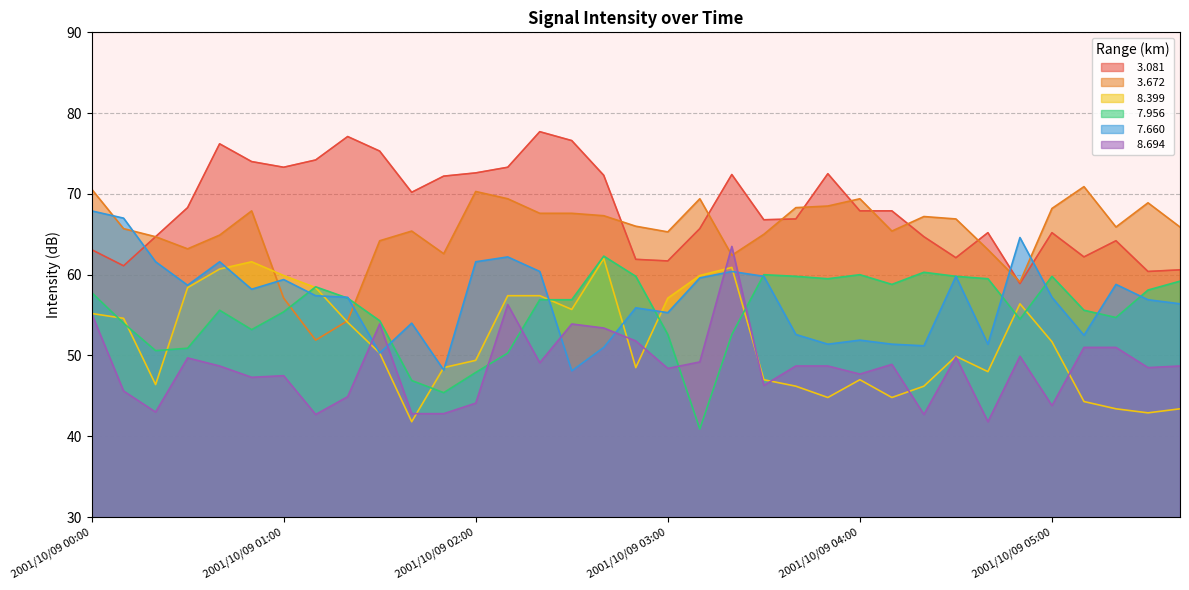

Reading left to right, list all the values displayed in this chart.

  3.081: 2001/10/09 00:00=63.1	2001/10/09 00:10=61.1	2001/10/09 00:20=64.7	2001/10/09 00:30=68.3	2001/10/09 00:40=76.2	2001/10/09 00:50=74.0	2001/10/09 01:00=73.3	2001/10/09 01:10=74.2	2001/10/09 01:20=77.1	2001/10/09 01:30=75.3	2001/10/09 01:40=70.2	2001/10/09 01:50=72.2	2001/10/09 02:00=72.6	2001/10/09 02:10=73.3	2001/10/09 02:20=77.7	2001/10/09 02:30=76.6	2001/10/09 02:40=72.3	2001/10/09 02:50=61.9	2001/10/09 03:00=61.7	2001/10/09 03:10=65.7	2001/10/09 03:20=72.4	2001/10/09 03:30=66.8	2001/10/09 03:40=66.9	2001/10/09 03:50=72.5	2001/10/09 04:00=67.9	2001/10/09 04:10=67.9	2001/10/09 04:20=64.7	2001/10/09 04:30=62.1	2001/10/09 04:40=65.2	2001/10/09 04:50=58.9	2001/10/09 05:00=65.2	2001/10/09 05:10=62.2	2001/10/09 05:20=64.2	2001/10/09 05:30=60.4	2001/10/09 05:40=60.6
  3.672: 2001/10/09 00:00=70.6	2001/10/09 00:10=65.7	2001/10/09 00:20=64.7	2001/10/09 00:30=63.2	2001/10/09 00:40=64.9	2001/10/09 00:50=67.9	2001/10/09 01:00=57.1	2001/10/09 01:10=51.9	2001/10/09 01:20=54.3	2001/10/09 01:30=64.2	2001/10/09 01:40=65.4	2001/10/09 01:50=62.6	2001/10/09 02:00=70.3	2001/10/09 02:10=69.4	2001/10/09 02:20=67.6	2001/10/09 02:30=67.6	2001/10/09 02:40=67.3	2001/10/09 02:50=66.0	2001/10/09 03:00=65.3	2001/10/09 03:10=69.4	2001/10/09 03:20=62.4	2001/10/09 03:30=65.0	2001/10/09 03:40=68.3	2001/10/09 03:50=68.5	2001/10/09 04:00=69.4	2001/10/09 04:10=65.4	2001/10/09 04:20=67.2	2001/10/09 04:30=66.9	2001/10/09 04:40=63.1	2001/10/09 04:50=59.1	2001/10/09 05:00=68.2	2001/10/09 05:10=70.9	2001/10/09 05:20=65.9	2001/10/09 05:30=68.9	2001/10/09 05:40=65.9
  8.399: 2001/10/09 00:00=55.2	2001/10/09 00:10=54.6	2001/10/09 00:20=46.4	2001/10/09 00:30=58.4	2001/10/09 00:40=60.7	2001/10/09 00:50=61.6	2001/10/09 01:00=59.9	2001/10/09 01:10=58.4	2001/10/09 01:20=54.1	2001/10/09 01:30=50.3	2001/10/09 01:40=41.8	2001/10/09 01:50=48.5	2001/10/09 02:00=49.4	2001/10/09 02:10=57.4	2001/10/09 02:20=57.4	2001/10/09 02:30=55.7	2001/10/09 02:40=62.0	2001/10/09 02:50=48.5	2001/10/09 03:00=57.1	2001/10/09 03:10=59.9	2001/10/09 03:20=60.9	2001/10/09 03:30=47.0	2001/10/09 03:40=46.2	2001/10/09 03:50=44.8	2001/10/09 04:00=47.0	2001/10/09 04:10=44.8	2001/10/09 04:20=46.2	2001/10/09 04:30=49.9	2001/10/09 04:40=48.0	2001/10/09 04:50=56.4	2001/10/09 05:00=51.7	2001/10/09 05:10=44.3	2001/10/09 05:20=43.4	2001/10/09 05:30=42.9	2001/10/09 05:40=43.4
  7.956: 2001/10/09 00:00=57.8	2001/10/09 00:10=54.0	2001/10/09 00:20=50.6	2001/10/09 00:30=50.9	2001/10/09 00:40=55.6	2001/10/09 00:50=53.2	2001/10/09 01:00=55.4	2001/10/09 01:10=58.5	2001/10/09 01:20=57.1	2001/10/09 01:30=54.3	2001/10/09 01:40=46.9	2001/10/09 01:50=45.4	2001/10/09 02:00=47.9	2001/10/09 02:10=50.3	2001/10/09 02:20=56.9	2001/10/09 02:30=56.9	2001/10/09 02:40=62.3	2001/10/09 02:50=59.8	2001/10/09 03:00=52.6	2001/10/09 03:10=40.9	2001/10/09 03:20=52.6	2001/10/09 03:30=60.0	2001/10/09 03:40=59.8	2001/10/09 03:50=59.5	2001/10/09 04:00=60.0	2001/10/09 04:10=58.8	2001/10/09 04:20=60.3	2001/10/09 04:30=59.8	2001/10/09 04:40=59.5	2001/10/09 04:50=54.5	2001/10/09 05:00=59.8	2001/10/09 05:10=55.6	2001/10/09 05:20=54.7	2001/10/09 05:30=58.1	2001/10/09 05:40=59.2
  7.660: 2001/10/09 00:00=67.9	2001/10/09 00:10=67.0	2001/10/09 00:20=61.6	2001/10/09 00:30=58.7	2001/10/09 00:40=61.6	2001/10/09 00:50=58.2	2001/10/09 01:00=59.4	2001/10/09 01:10=57.4	2001/10/09 01:20=57.2	2001/10/09 01:30=50.3	2001/10/09 01:40=54.0	2001/10/09 01:50=48.2	2001/10/09 02:00=61.6	2001/10/09 02:10=62.2	2001/10/09 02:20=60.4	2001/10/09 02:30=48.1	2001/10/09 02:40=51.0	2001/10/09 02:50=55.9	2001/10/09 03:00=55.3	2001/10/09 03:10=59.6	2001/10/09 03:20=60.4	2001/10/09 03:30=59.8	2001/10/09 03:40=52.6	2001/10/09 03:50=51.4	2001/10/09 04:00=51.9	2001/10/09 04:10=51.4	2001/10/09 04:20=51.2	2001/10/09 04:30=59.8	2001/10/09 04:40=51.4	2001/10/09 04:50=64.6	2001/10/09 05:00=57.2	2001/10/09 05:10=52.5	2001/10/09 05:20=58.8	2001/10/09 05:30=56.9	2001/10/09 05:40=56.4
  8.694: 2001/10/09 00:00=55.2	2001/10/09 00:10=45.6	2001/10/09 00:20=43.0	2001/10/09 00:30=49.7	2001/10/09 00:40=48.7	2001/10/09 00:50=47.3	2001/10/09 01:00=47.5	2001/10/09 01:10=42.7	2001/10/09 01:20=44.9	2001/10/09 01:30=53.9	2001/10/09 01:40=42.8	2001/10/09 01:50=42.8	2001/10/09 02:00=44.1	2001/10/09 02:10=56.3	2001/10/09 02:20=49.1	2001/10/09 02:30=53.9	2001/10/09 02:40=53.4	2001/10/09 02:50=51.8	2001/10/09 03:00=48.4	2001/10/09 03:10=49.2	2001/10/09 03:20=63.5	2001/10/09 03:30=46.3	2001/10/09 03:40=48.7	2001/10/09 03:50=48.7	2001/10/09 04:00=47.7	2001/10/09 04:10=48.9	2001/10/09 04:20=42.7	2001/10/09 04:30=49.8	2001/10/09 04:40=41.8	2001/10/09 04:50=49.9	2001/10/09 05:00=43.8	2001/10/09 05:10=51.0	2001/10/09 05:20=51.0	2001/10/09 05:30=48.5	2001/10/09 05:40=48.7